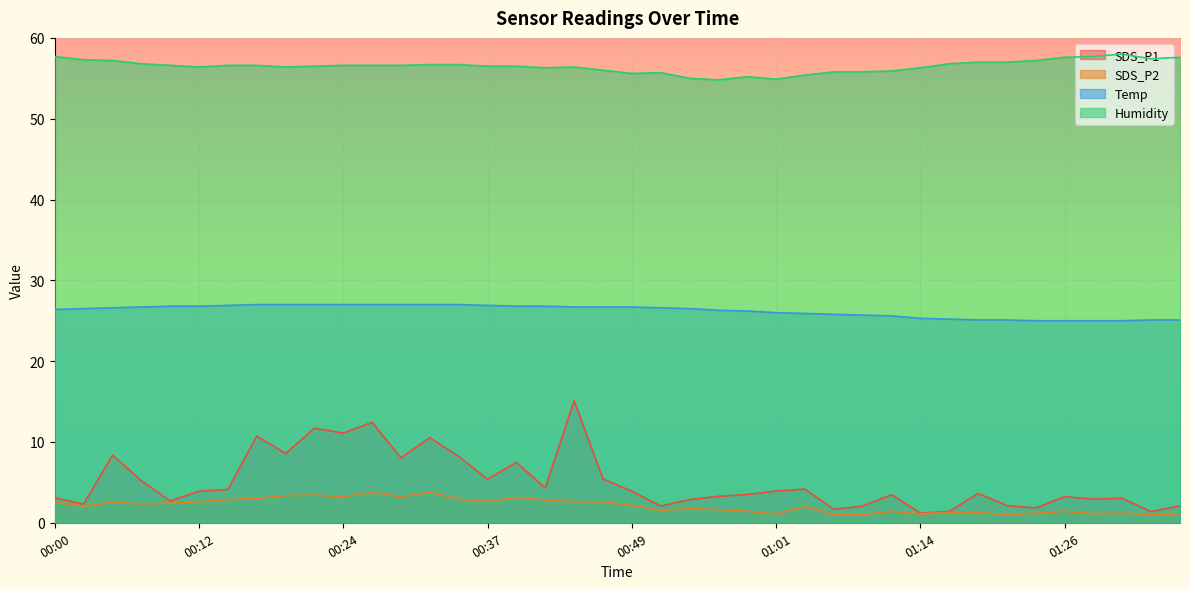

True or false: Humidity has more than 1 points higher than both neighbors.

True